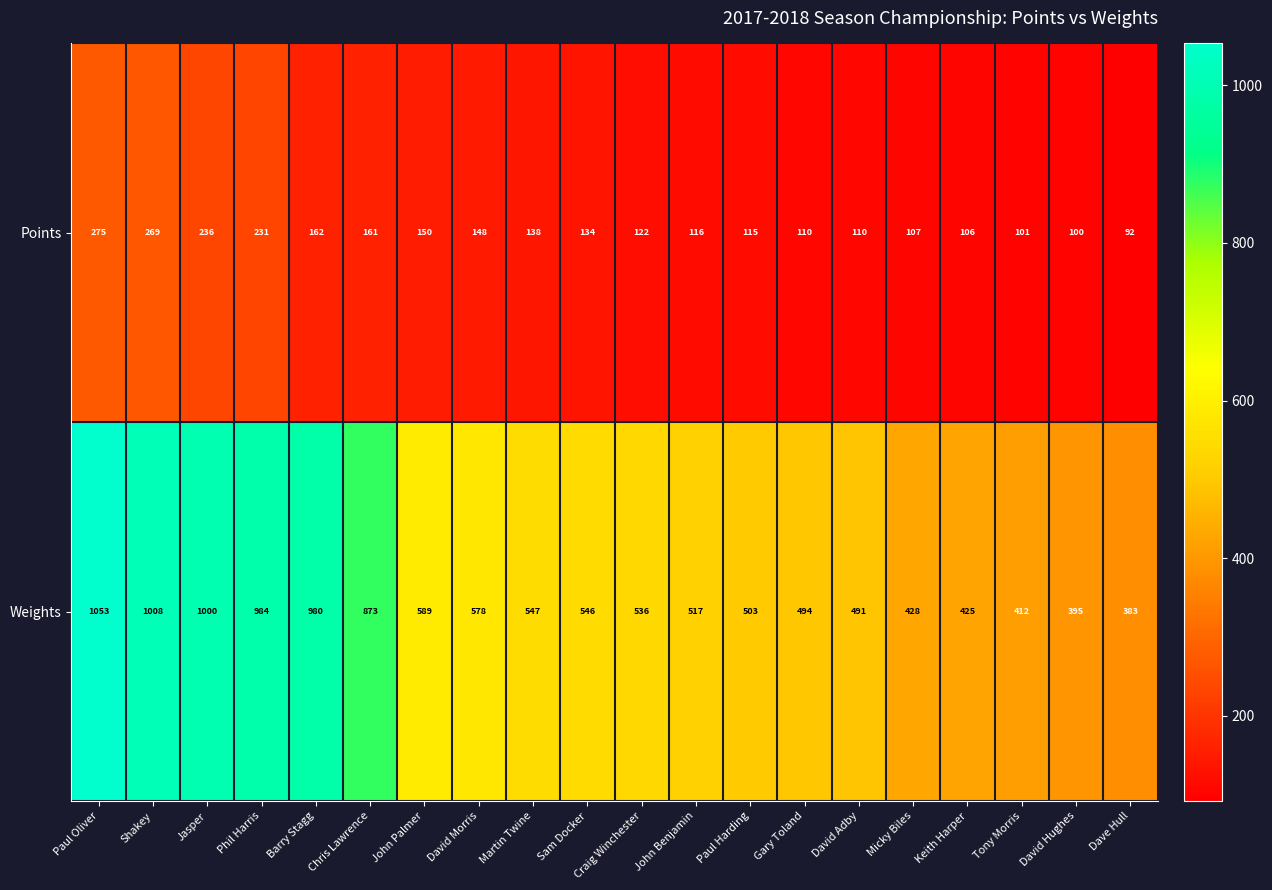

At which category is the sum across all series the highest?

Paul Oliver